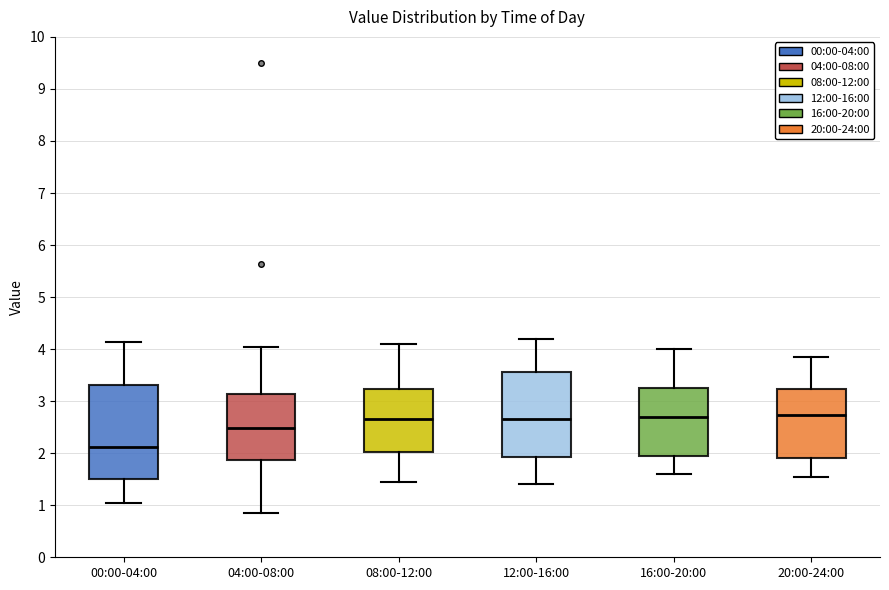

Reading left to right, read every box against the y-axis: the position of its median line, the range the box covers, and the ends of its whiskers. The values are not printed on the chart, so give them approximately, as read against the axis.

00:00-04:00: median 2.1, box 1.5 to 3.3, whiskers 1.1 to 4.1
04:00-08:00: median 2.5, box 1.9 to 3.1, whiskers 0.9 to 4.1
08:00-12:00: median 2.7, box 2.0 to 3.2, whiskers 1.5 to 4.1
12:00-16:00: median 2.7, box 1.9 to 3.6, whiskers 1.4 to 4.2
16:00-20:00: median 2.7, box 1.9 to 3.3, whiskers 1.6 to 4.0
20:00-24:00: median 2.7, box 1.9 to 3.2, whiskers 1.6 to 3.9